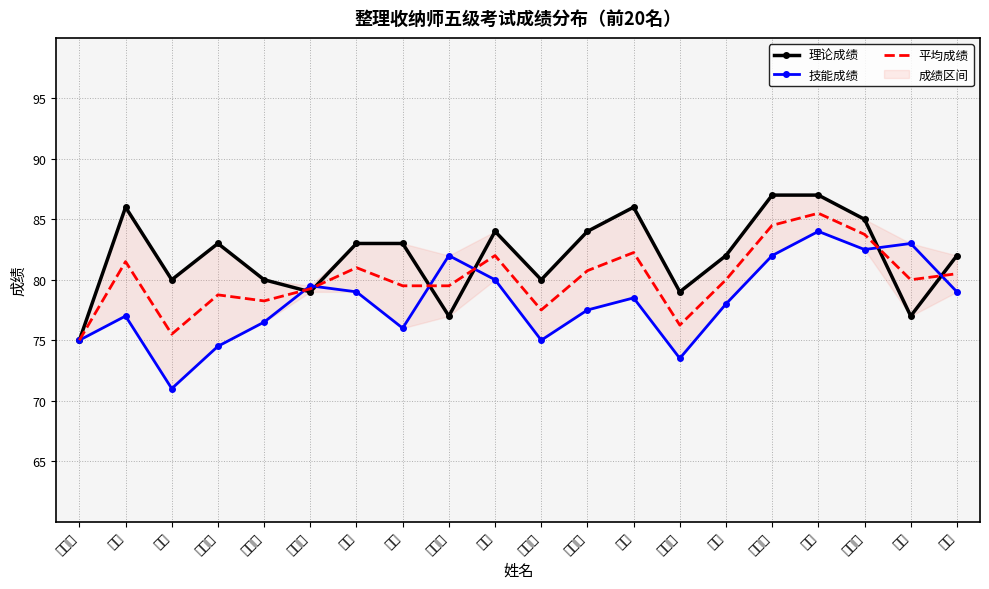

What is the total value across all series at 杨成钢?

253.5